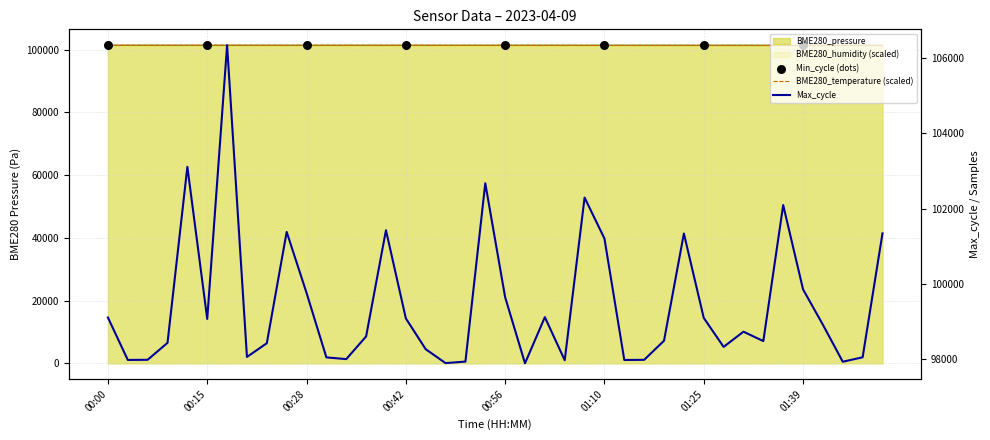

Which series reaches the minimum Y coordinate?

Max_cycle